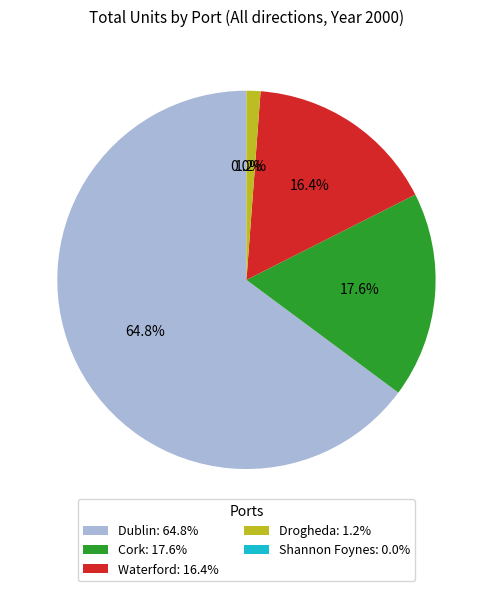

Is it true that Dublin is 65% of the pie?

True